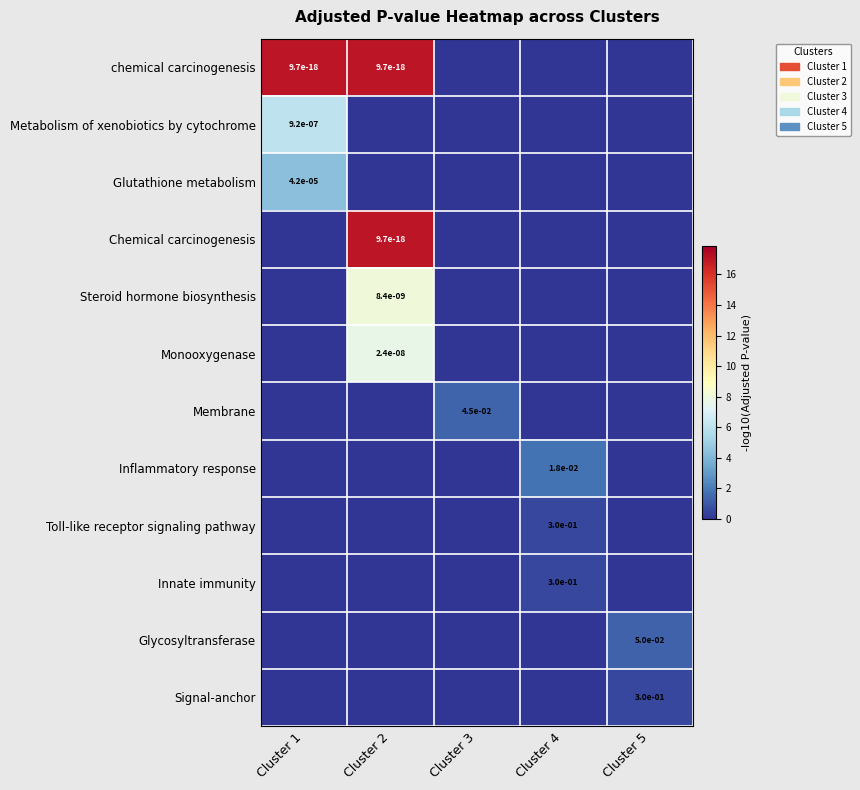

Is it true that Innate immunity equals 0.3 at Cluster 4?

True